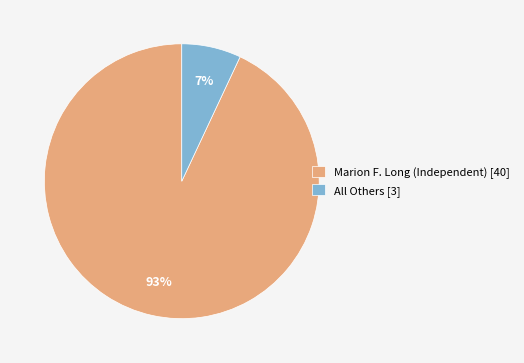

Which category has the biggest portion of the pie?

Marion F. Long (Independent)